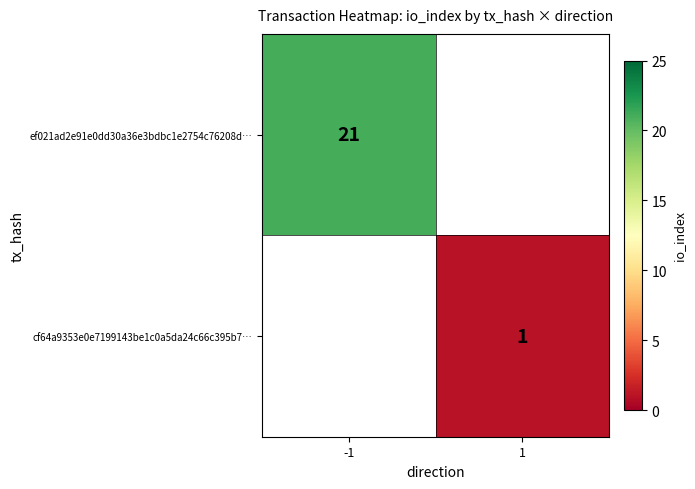

Is it true that ef021ad2e91e0dd30a36e3bdbc1e2754c76208d… equals 21 at -1?

True